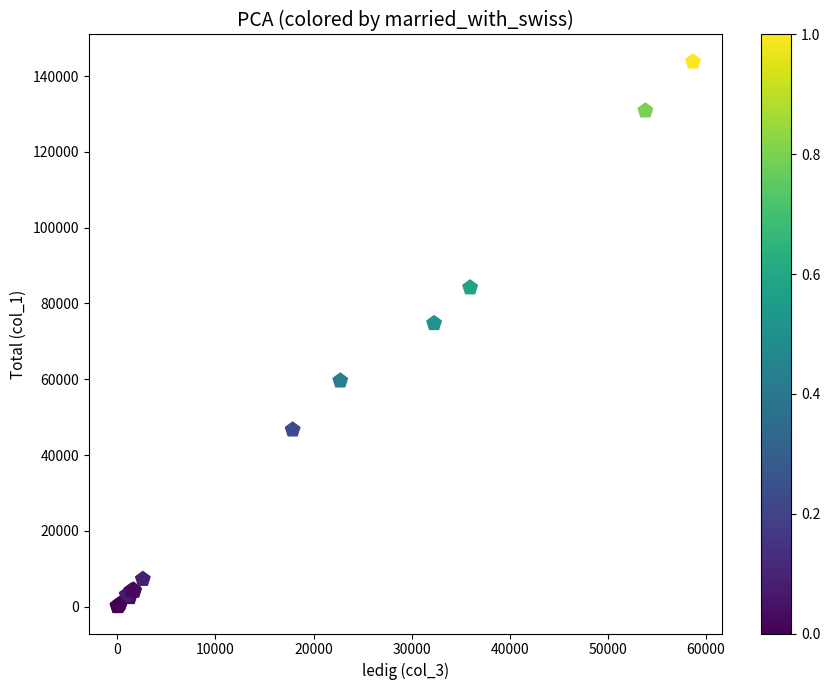

What Y value in the scatter plot is closest to 71947?

74772